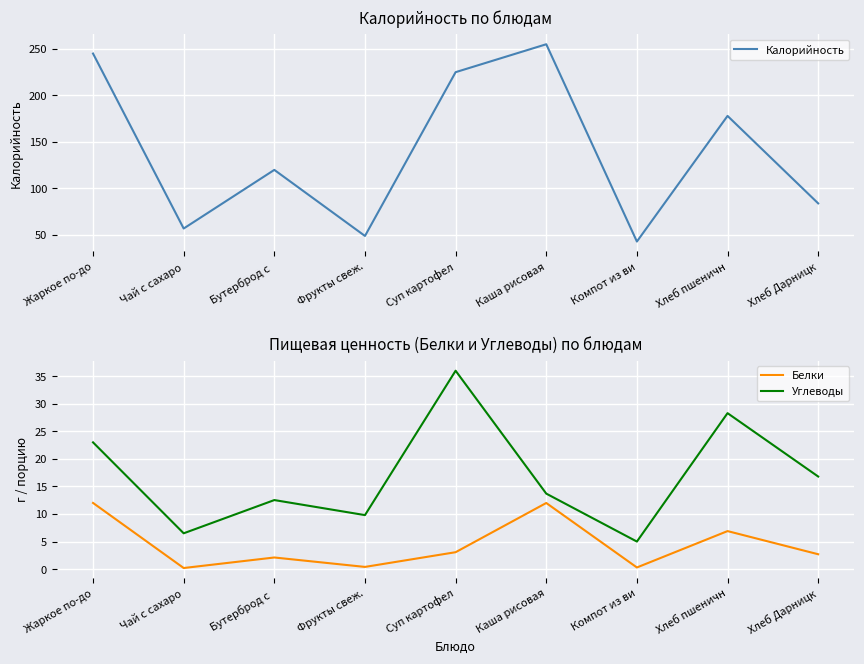

At how many categories does at least one series exceed 179?

3